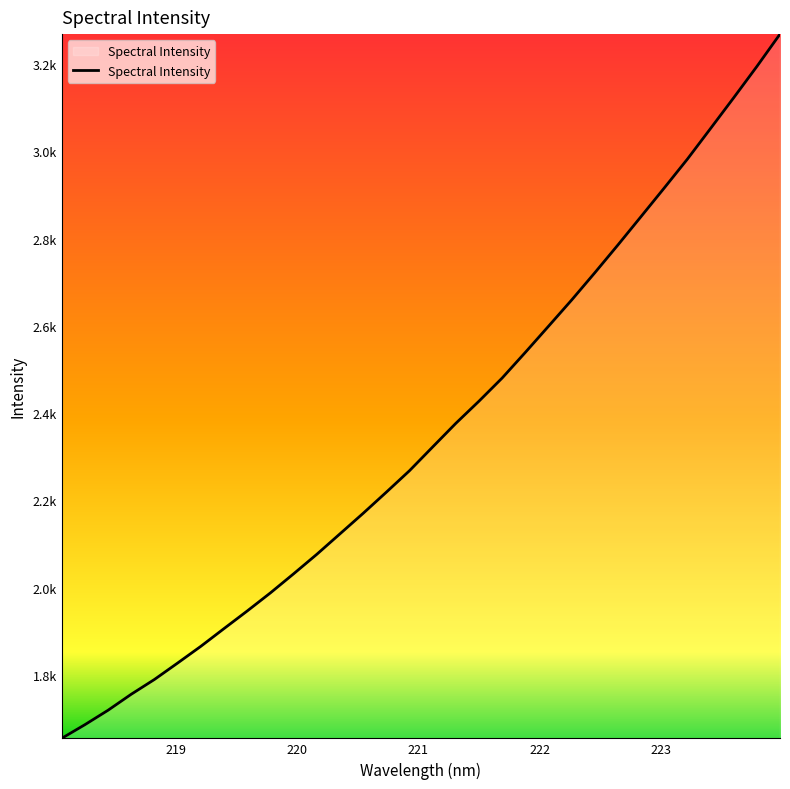

What is the value of the 26th point from the left?

2850.7